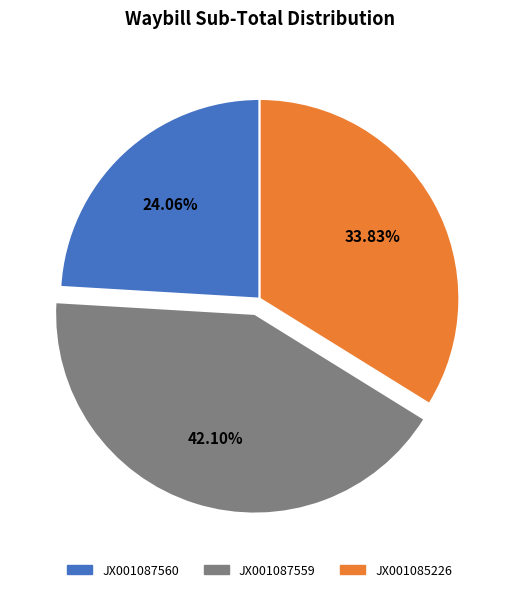

Is JX001085226 the majority of the pie?

No